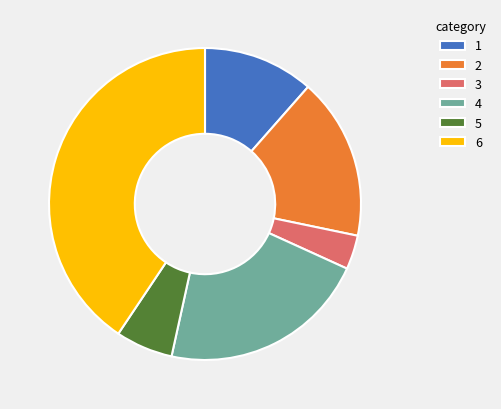

Is the sum of 2 and 1 greater than half?

No